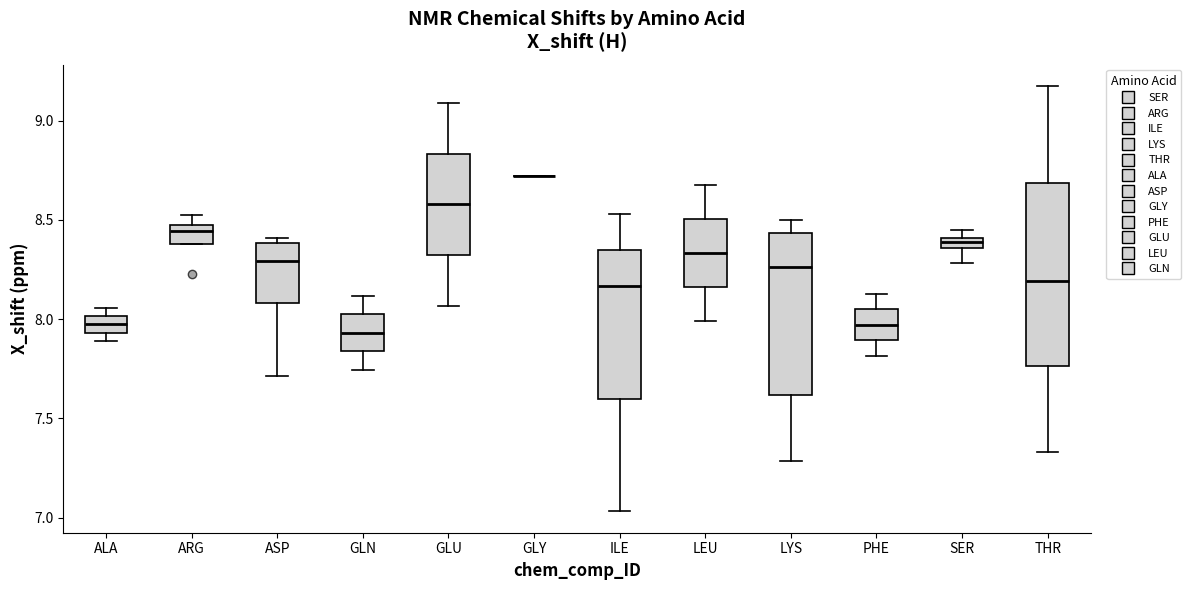

Where is the upper edge of the box for GLU on the y-axis? The values are not printed on the chart, so give them approximately, as read against the axis.

8.85